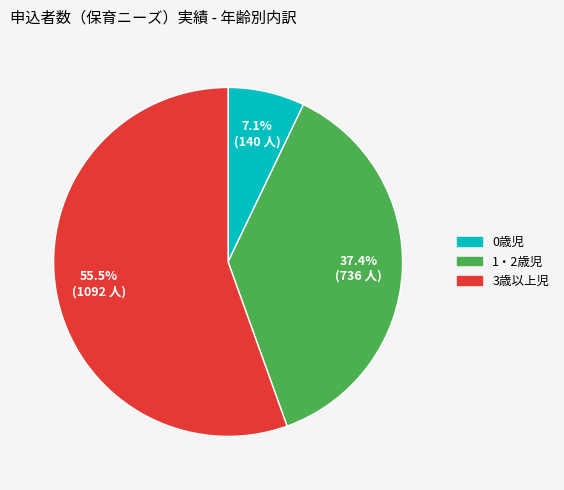

True or false: 3歳以上児 accounts for 41% of the total.

False